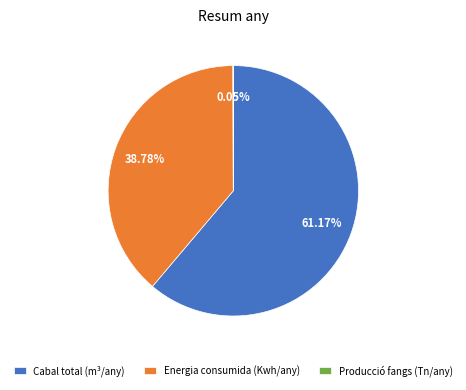

Does Cabal total (m³/any) represent more than half of the total?

Yes